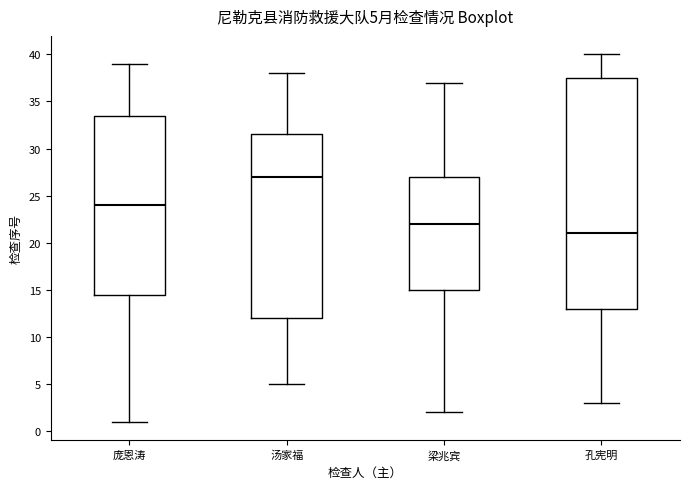

Which box is the tallest, from its lower edge to its upper edge?

孔宪明